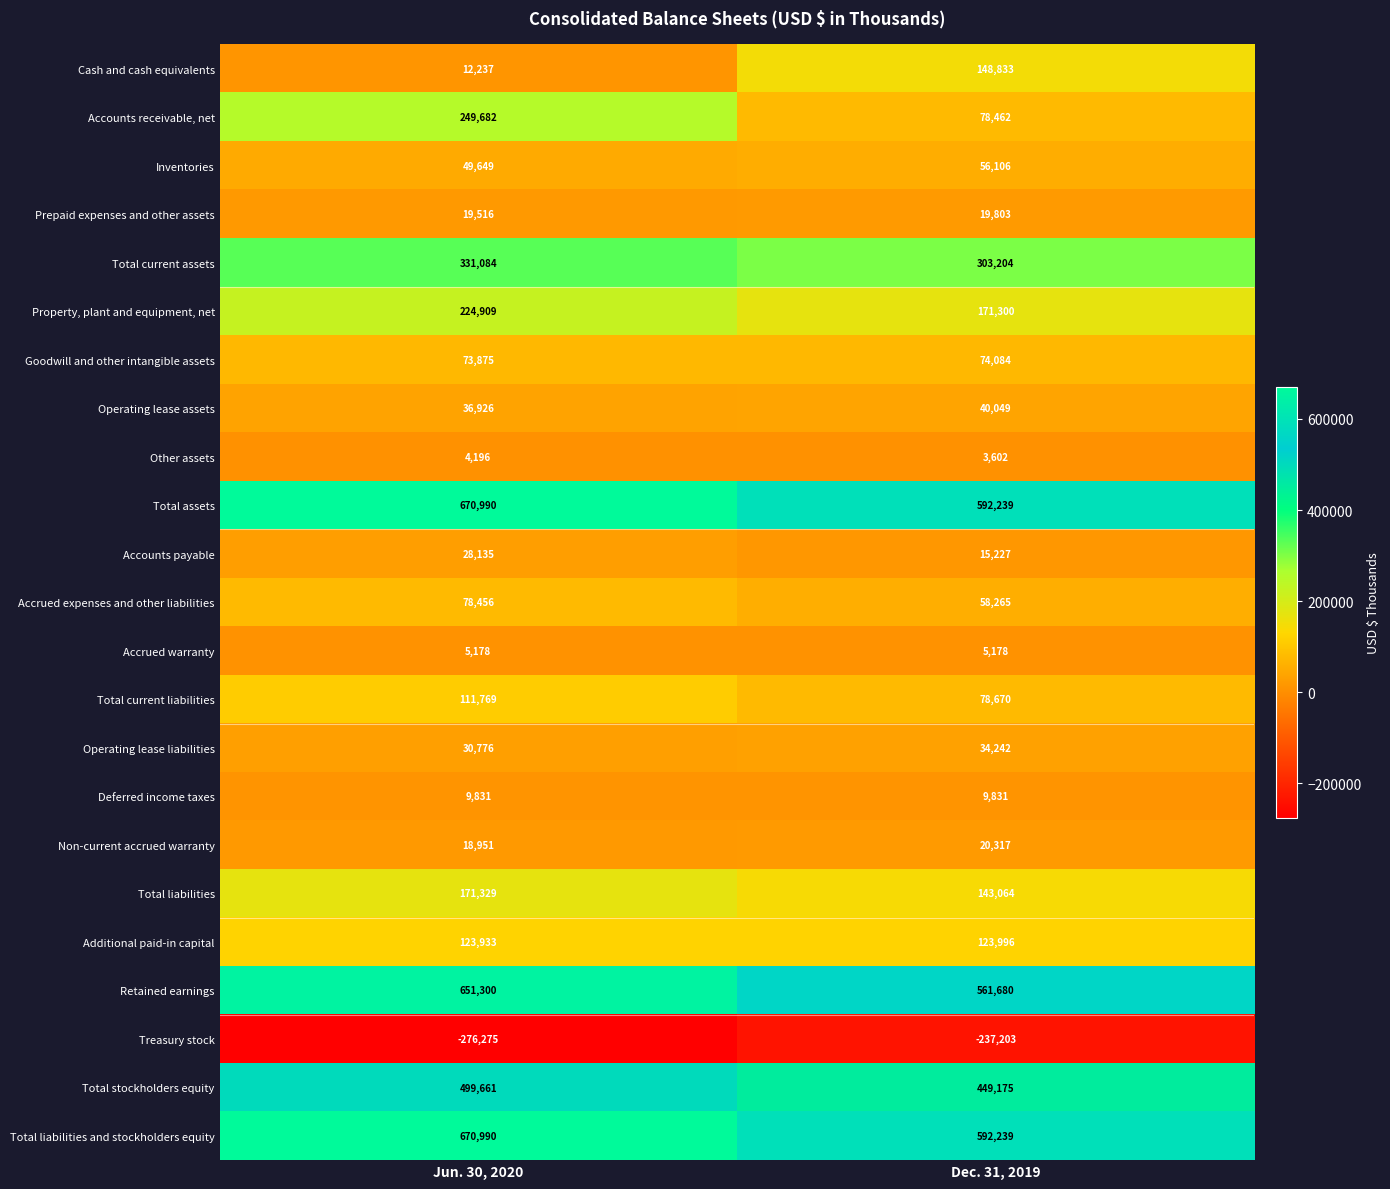

At which category does the chart reach its minimum across all series?

Jun. 30, 2020